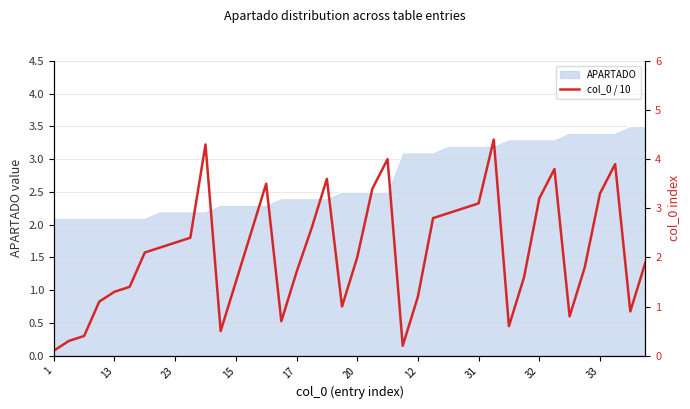

What is the lowest value of the APARTADO series?

2.1